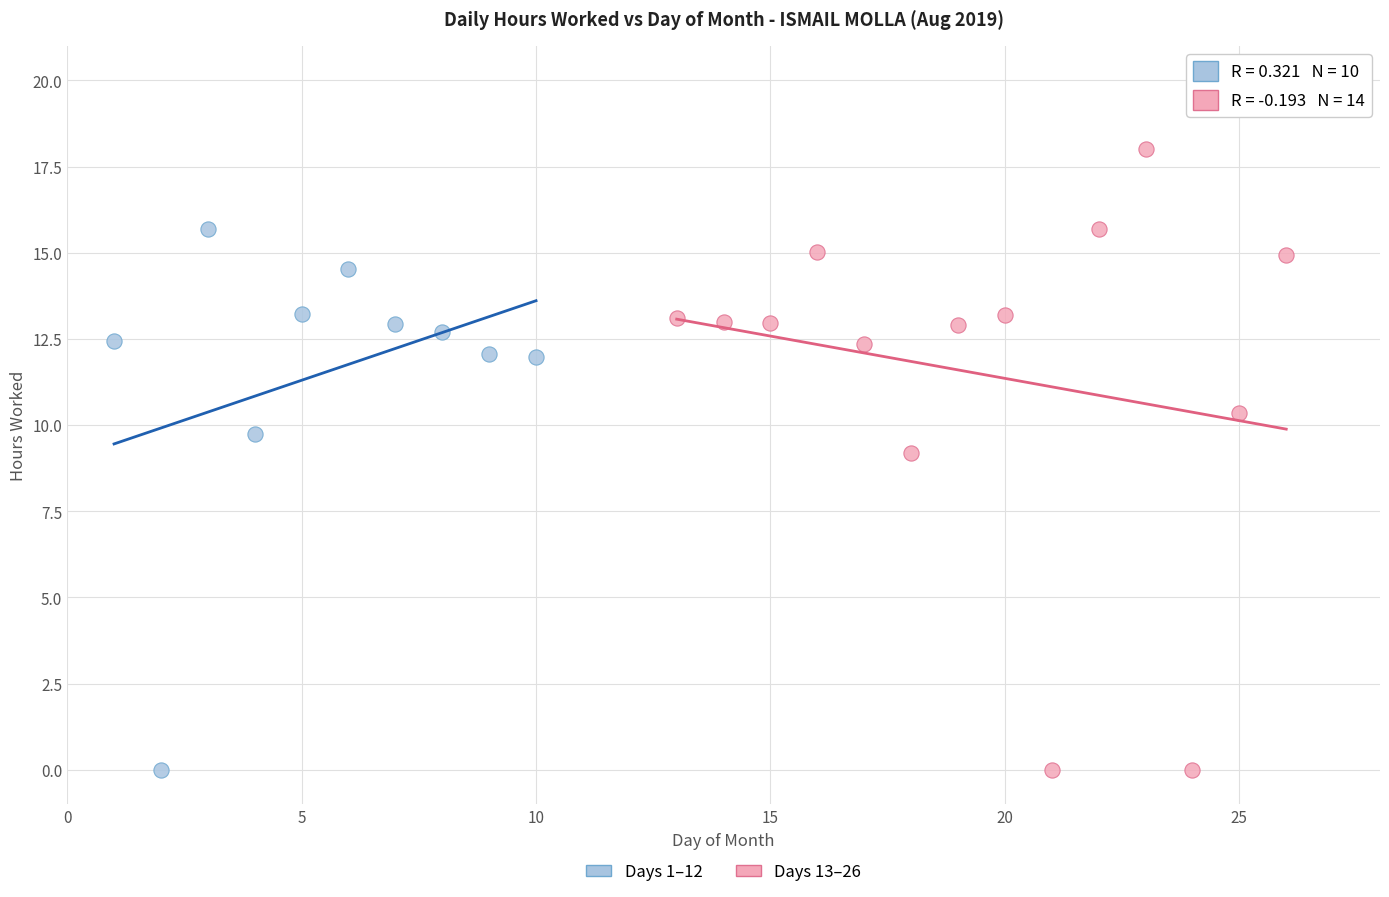

Which series has the widest spread of Y values?

Days 13–26